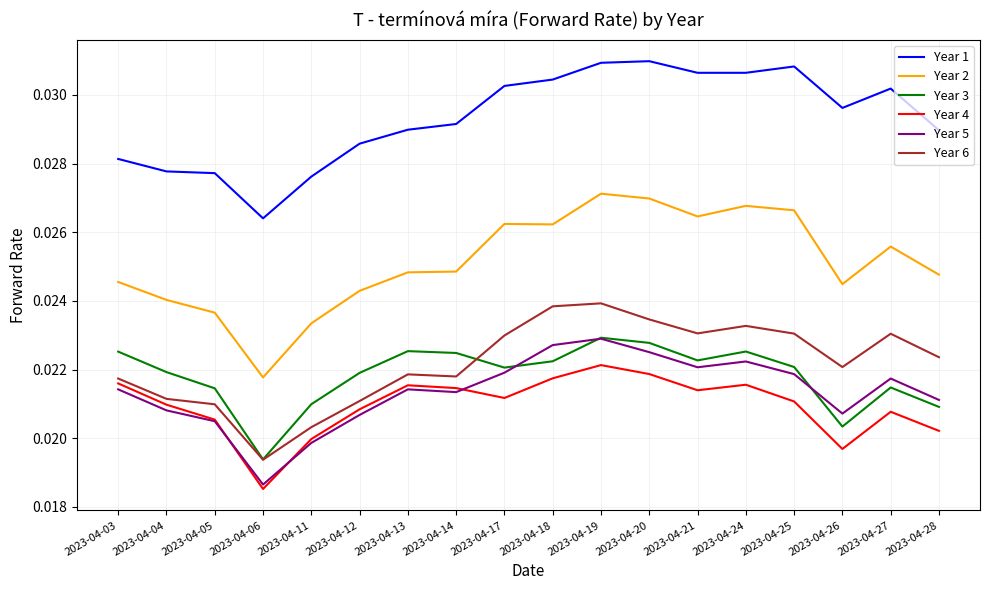

How many lines are shown in the chart?

6